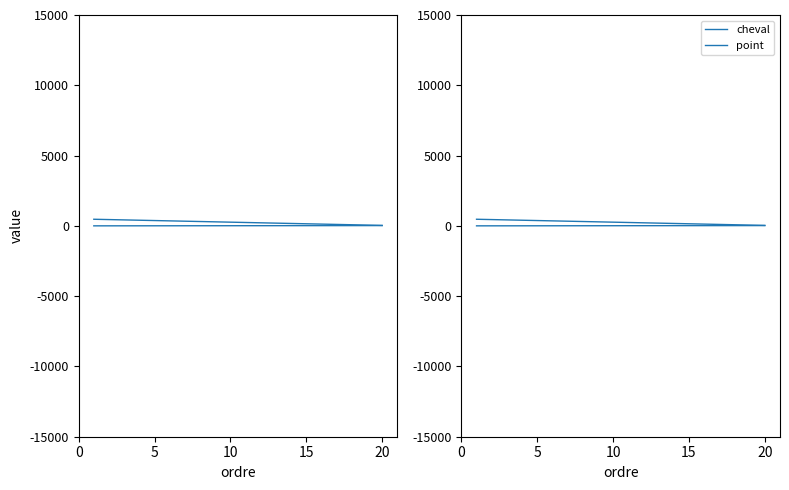

What is the difference between the maximum and minimum values in the cheval series?

19